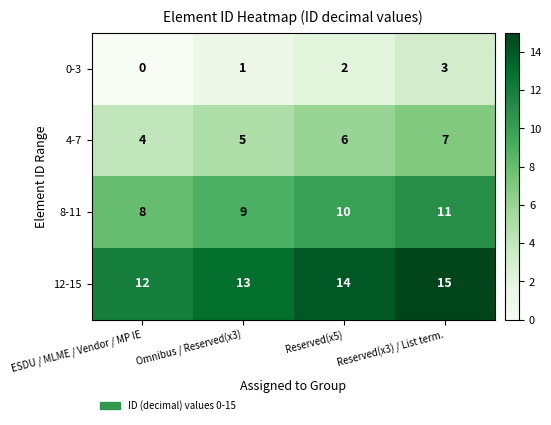

Is it true that 0-3 equals -1 at ESDU / MLME / Vendor / MP IE?

False